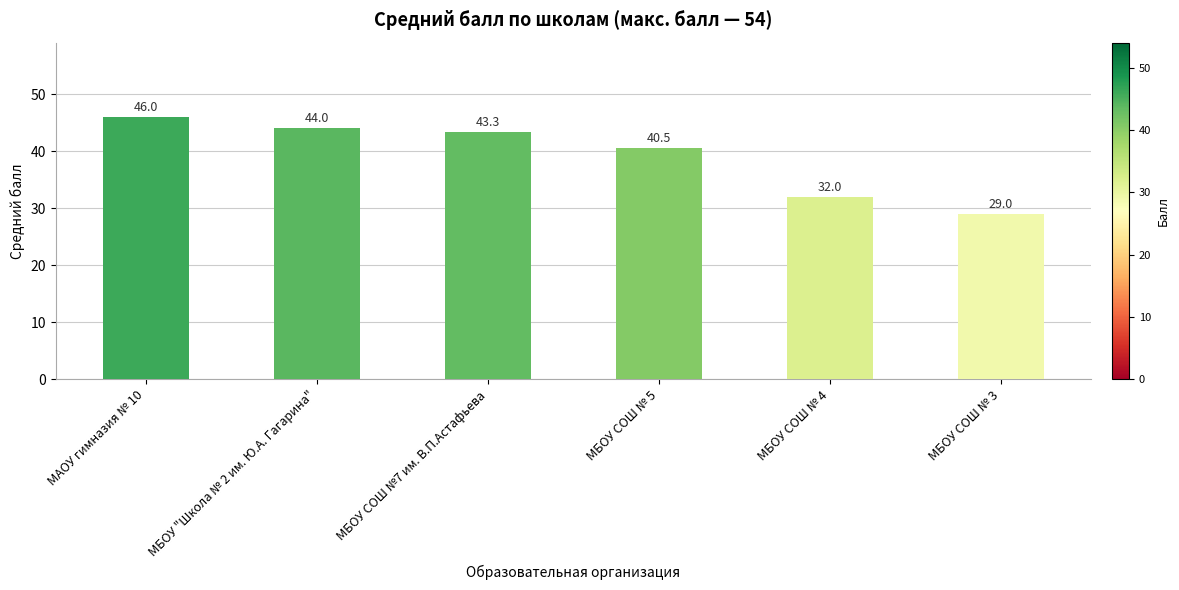

The value at МБОУ СОШ №7 им. В.П.Астафьева is 43.3. True or false?

True